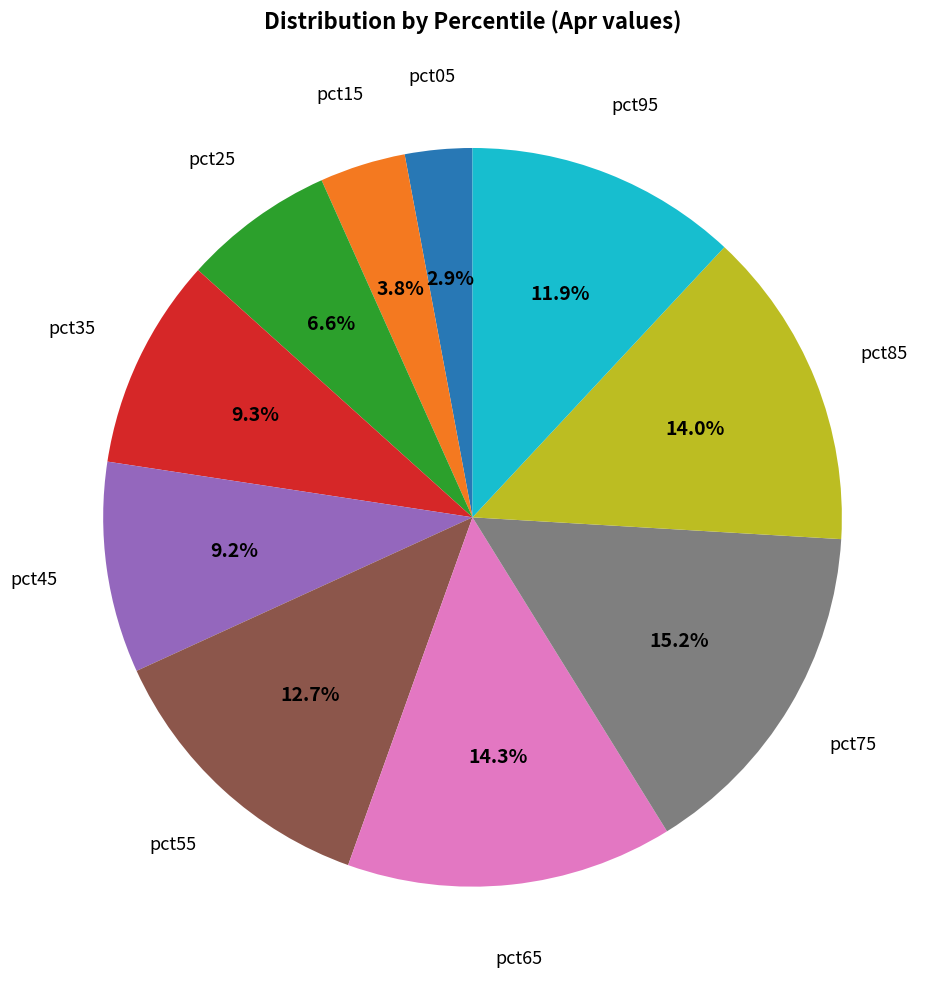

Is there a majority slice in this chart?

No